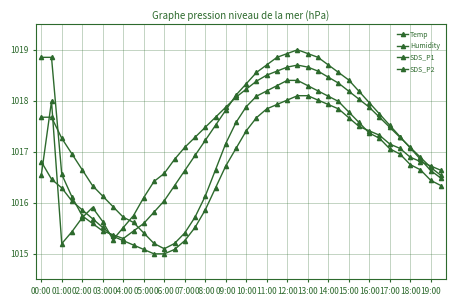

Is this an area chart (filled region under the line)?

No